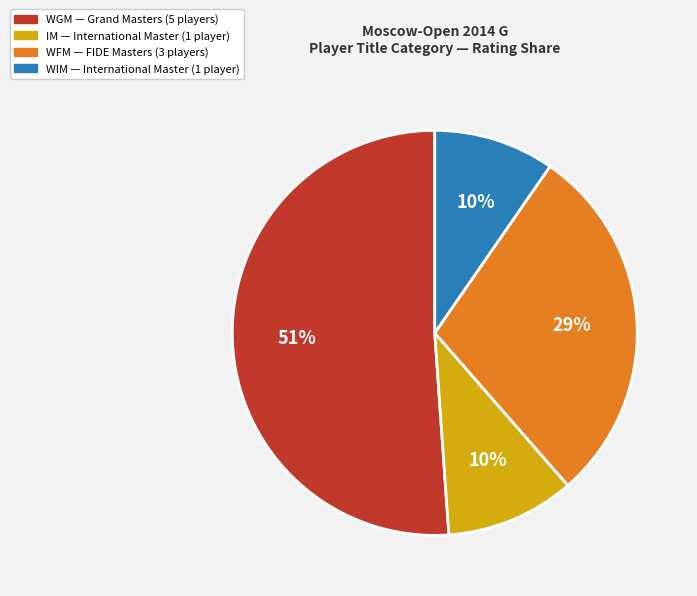

Count the number of slices in the pie.

4